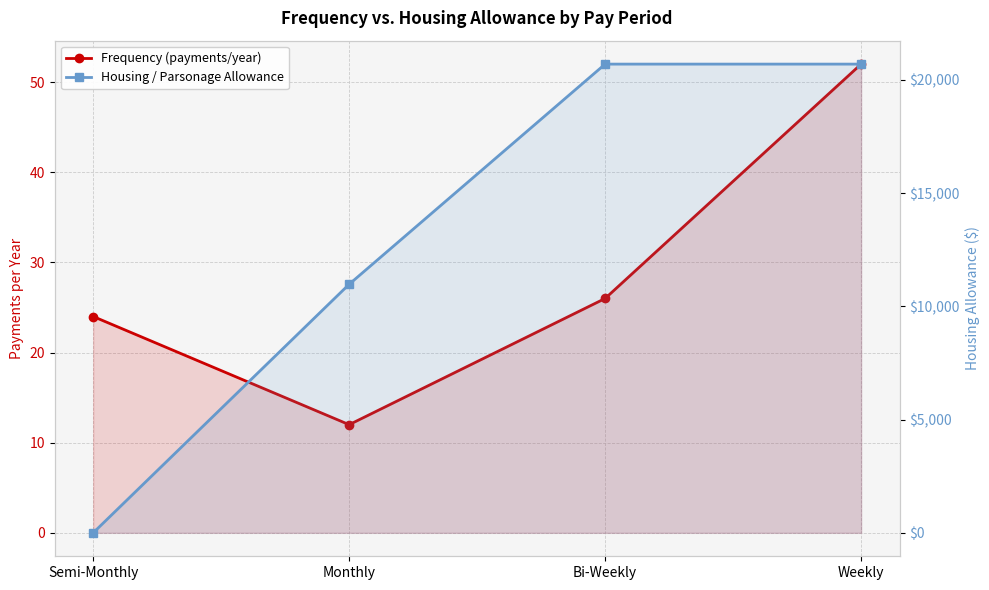

At which label does Frequency (payments/year) reach its minimum?

Monthly